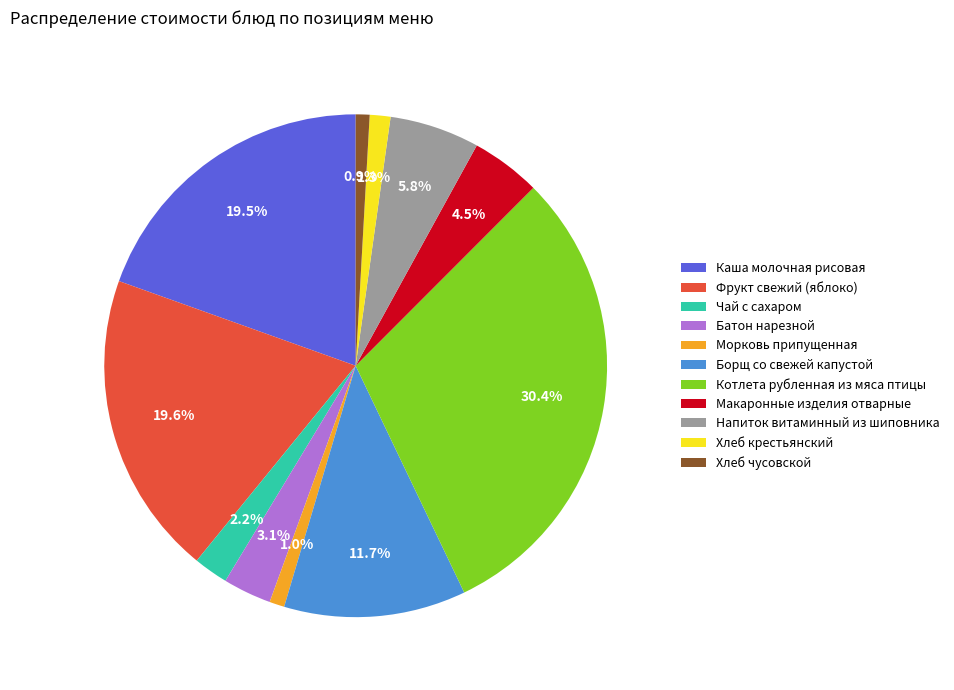

True or false: Напиток витаминный из шиповника accounts for 18% of the total.

False